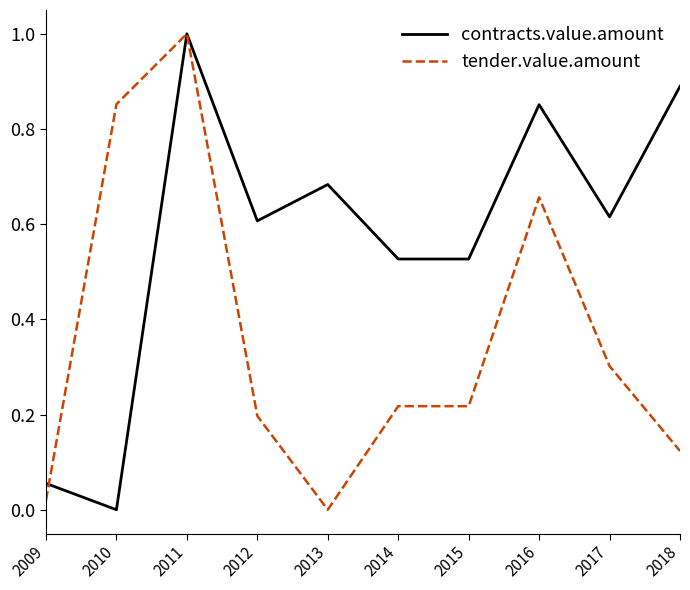

At which label is contracts.value.amount closest to 0?

2010